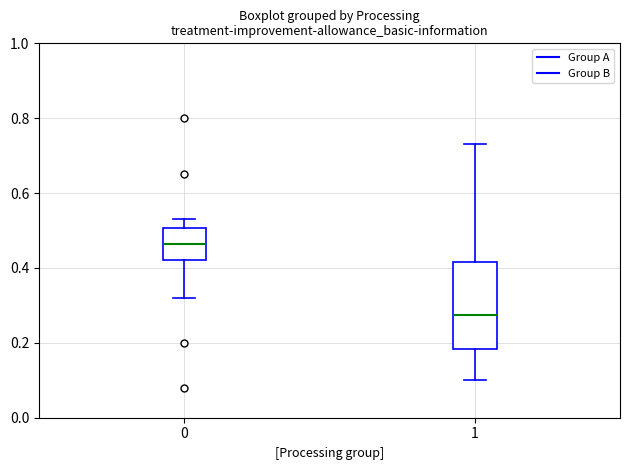

Reading left to right, read every box against the y-axis: the position of its median line, the range the box covers, and the ends of its whiskers. The values are not printed on the chart, so give them approximately, as read against the axis.

0: median 0.46, box 0.42 to 0.50, whiskers 0.32 to 0.54
1: median 0.28, box 0.18 to 0.42, whiskers 0.10 to 0.74